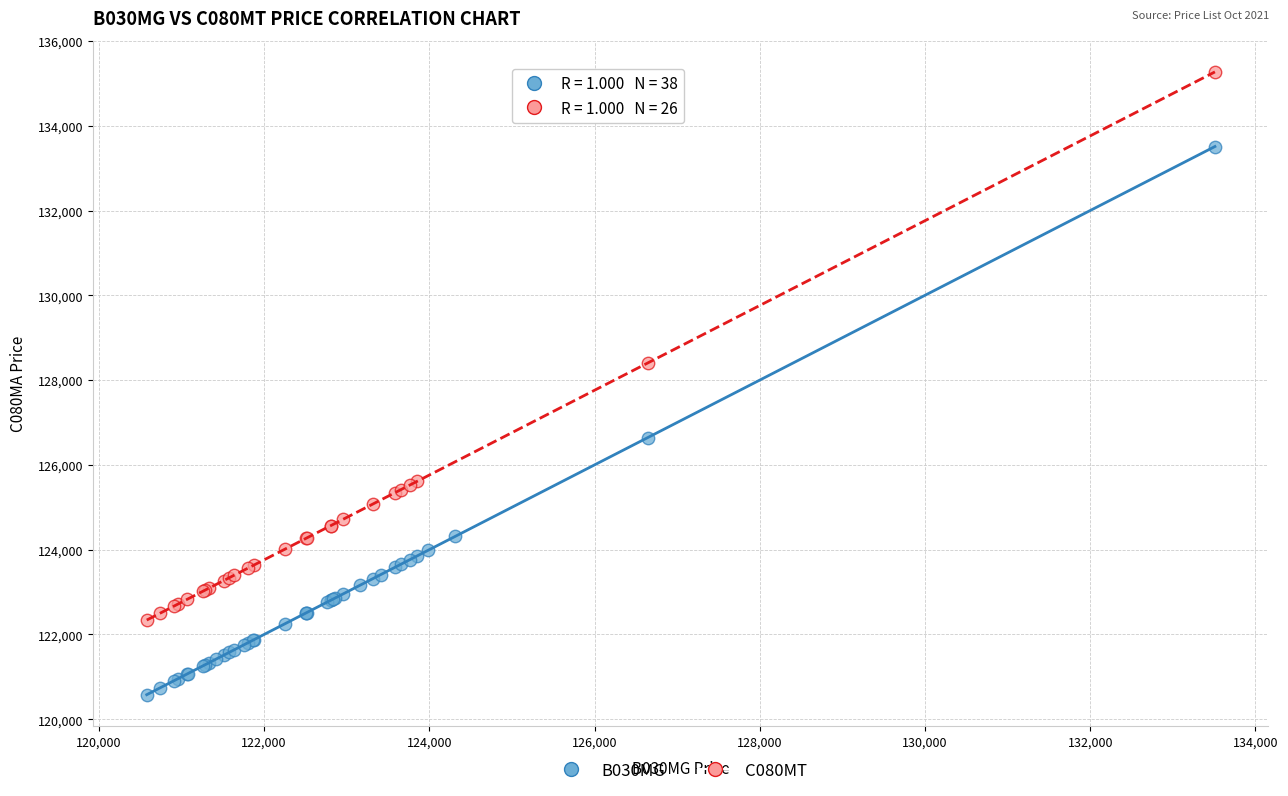

Which series contains the highest Y value?

C080MT